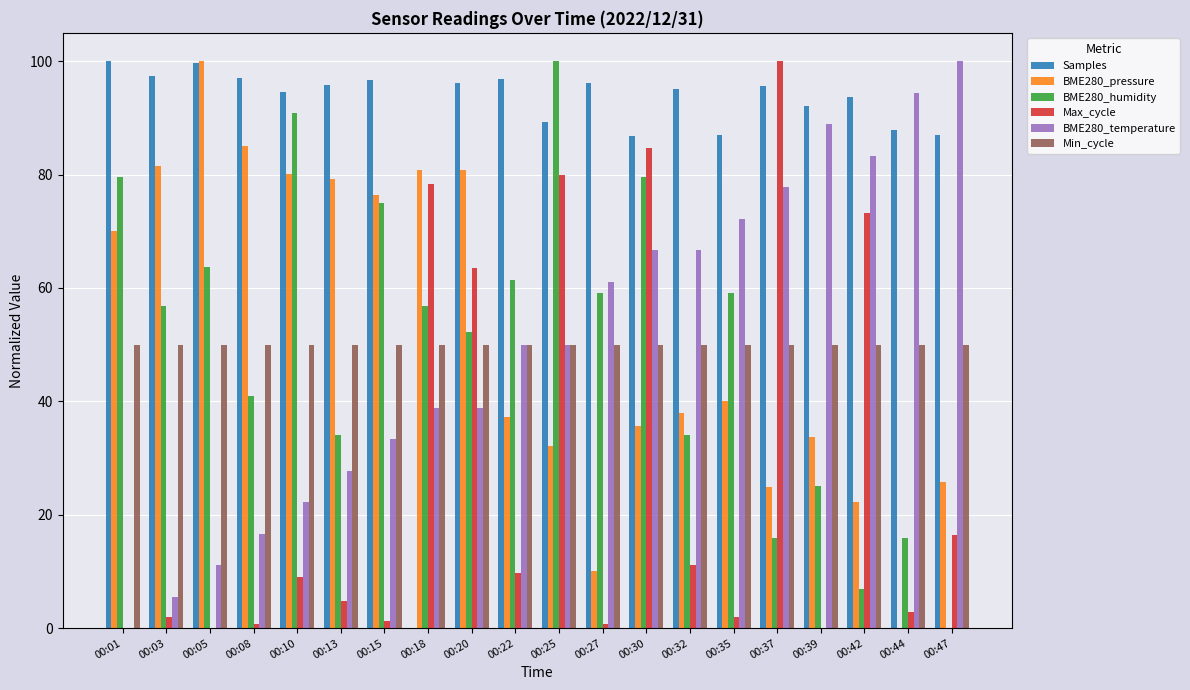

Which series has the largest total across all categories?

Samples